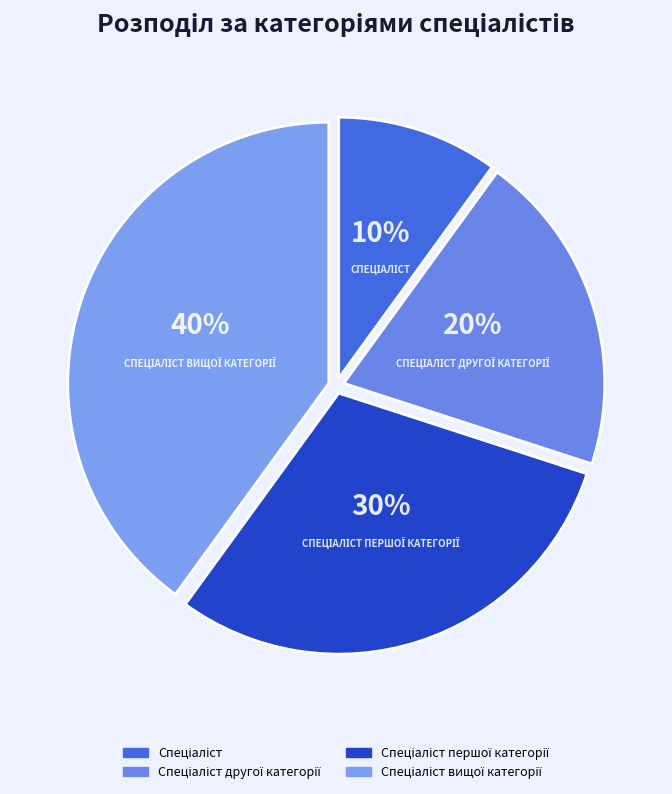

How many slices are in this pie chart?

4